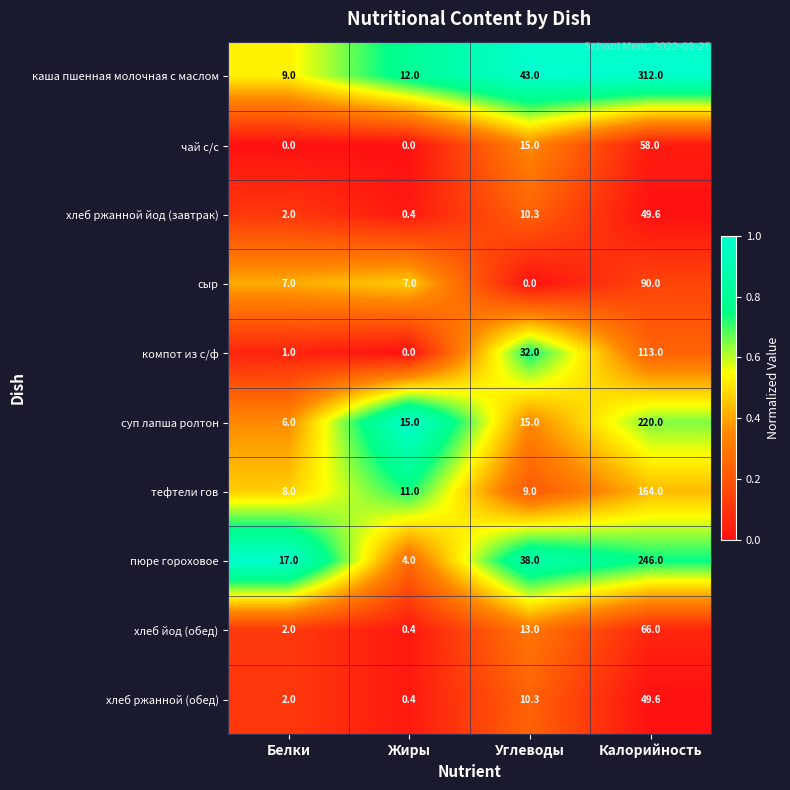

What is the difference between the maximum and minimum values in the хлеб ржанной (обед) series?

49.2